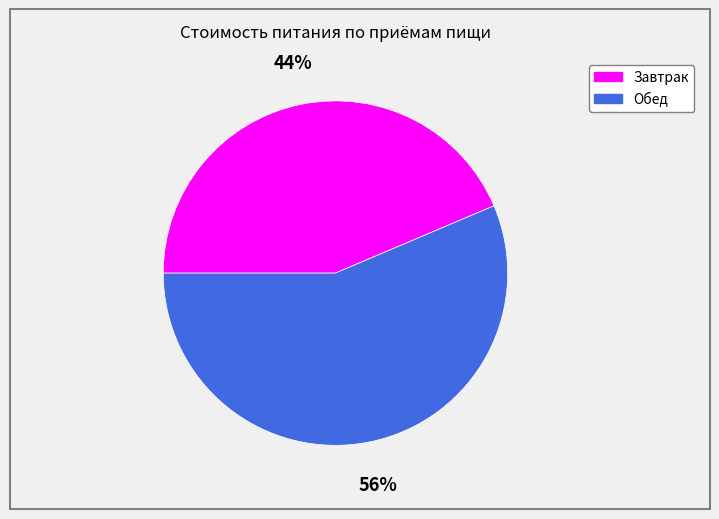

Which has a higher value, Обед or Завтрак?

Обед